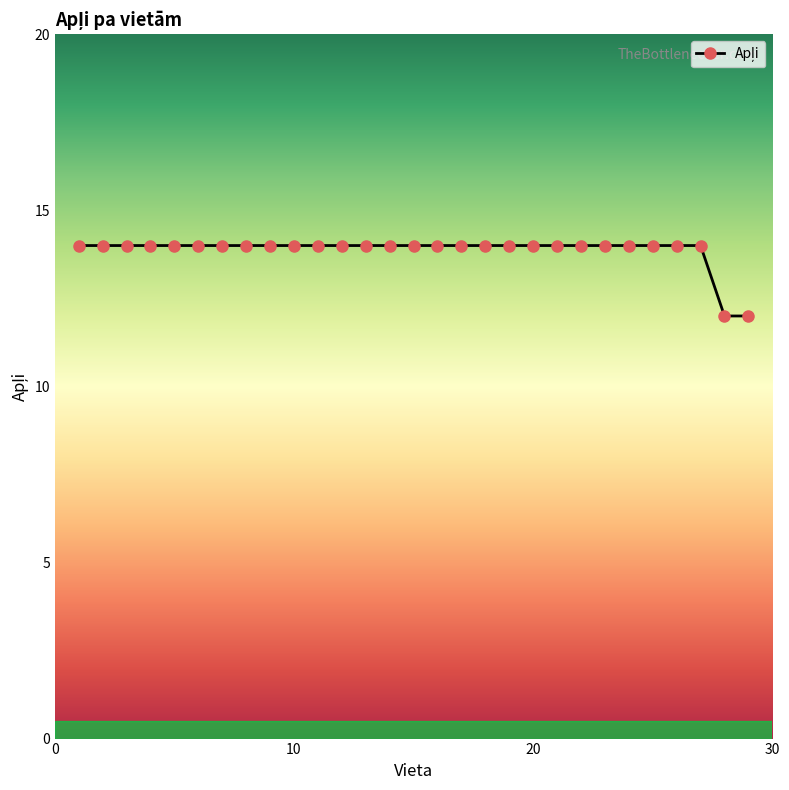

What is the sum of all values?

402